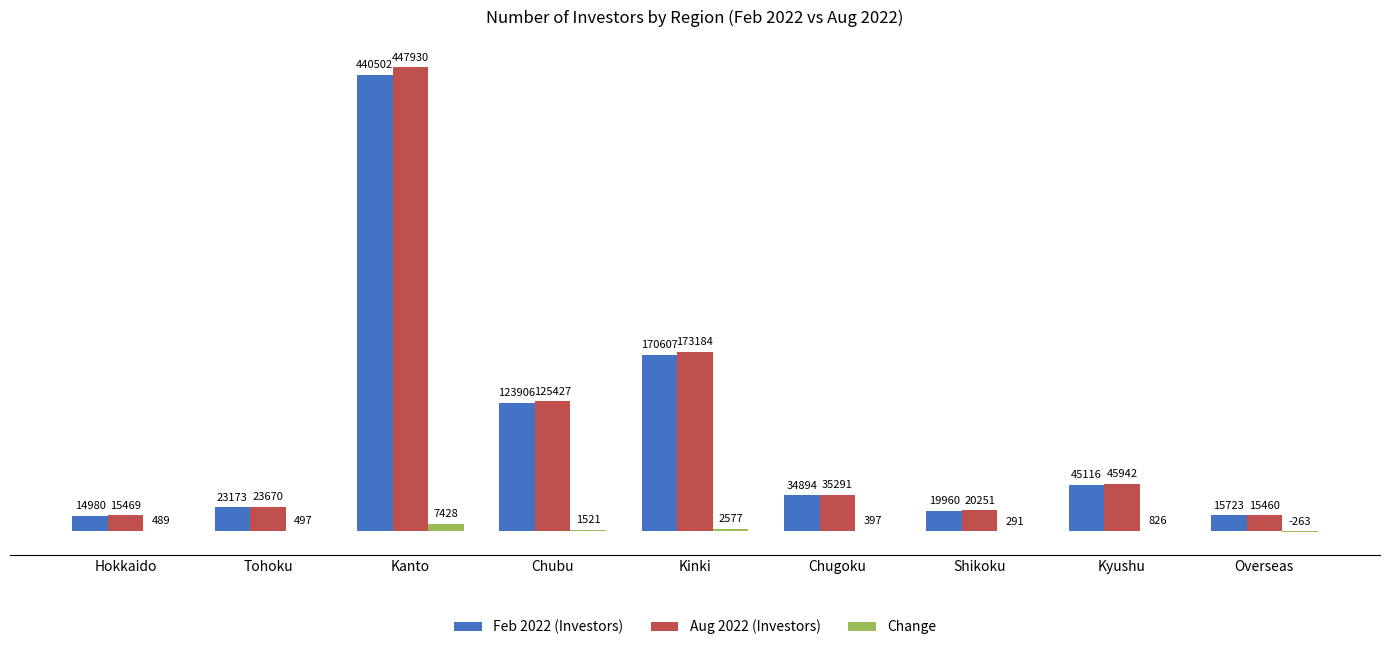

Count the number of categories in the chart.

9